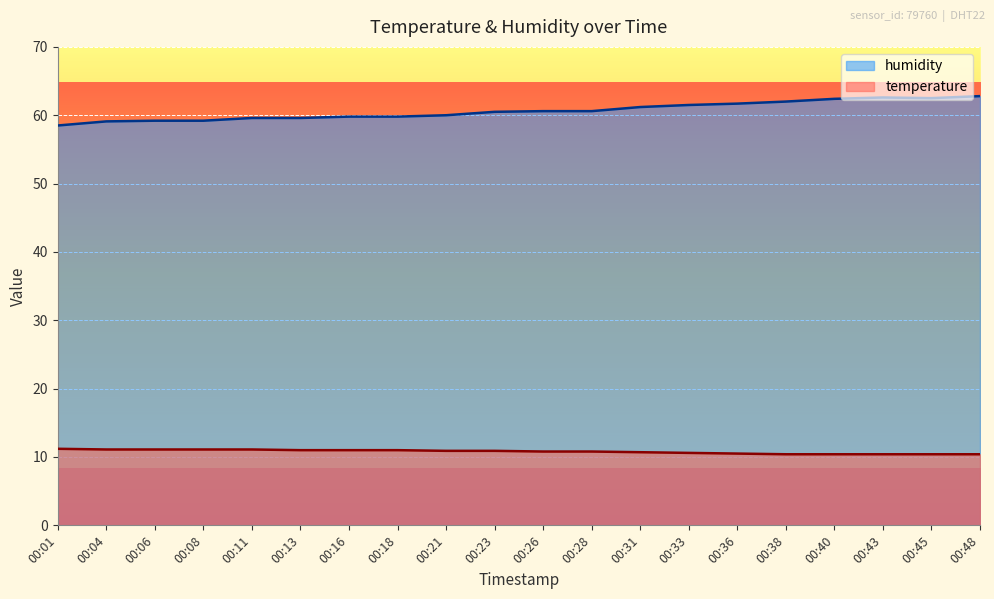

How many data points in humidity are less than 60?

8